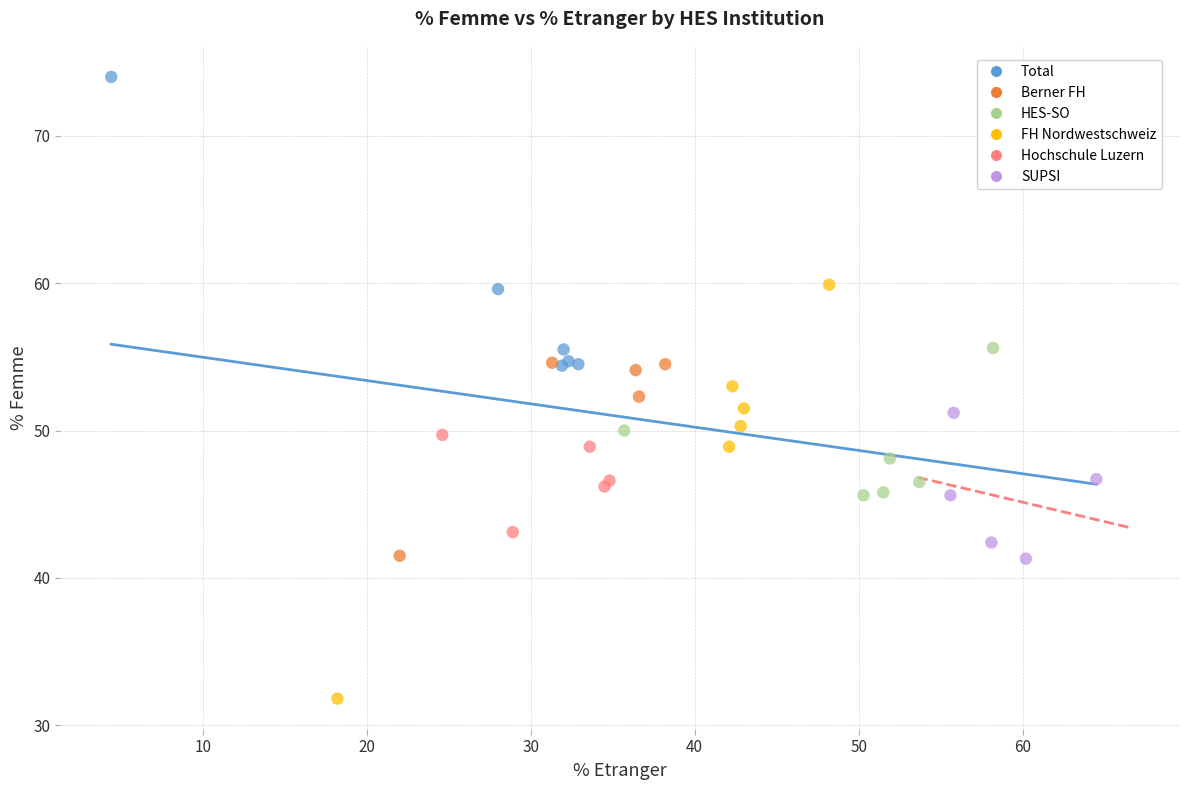

Which series reaches the maximum Y coordinate?

Total